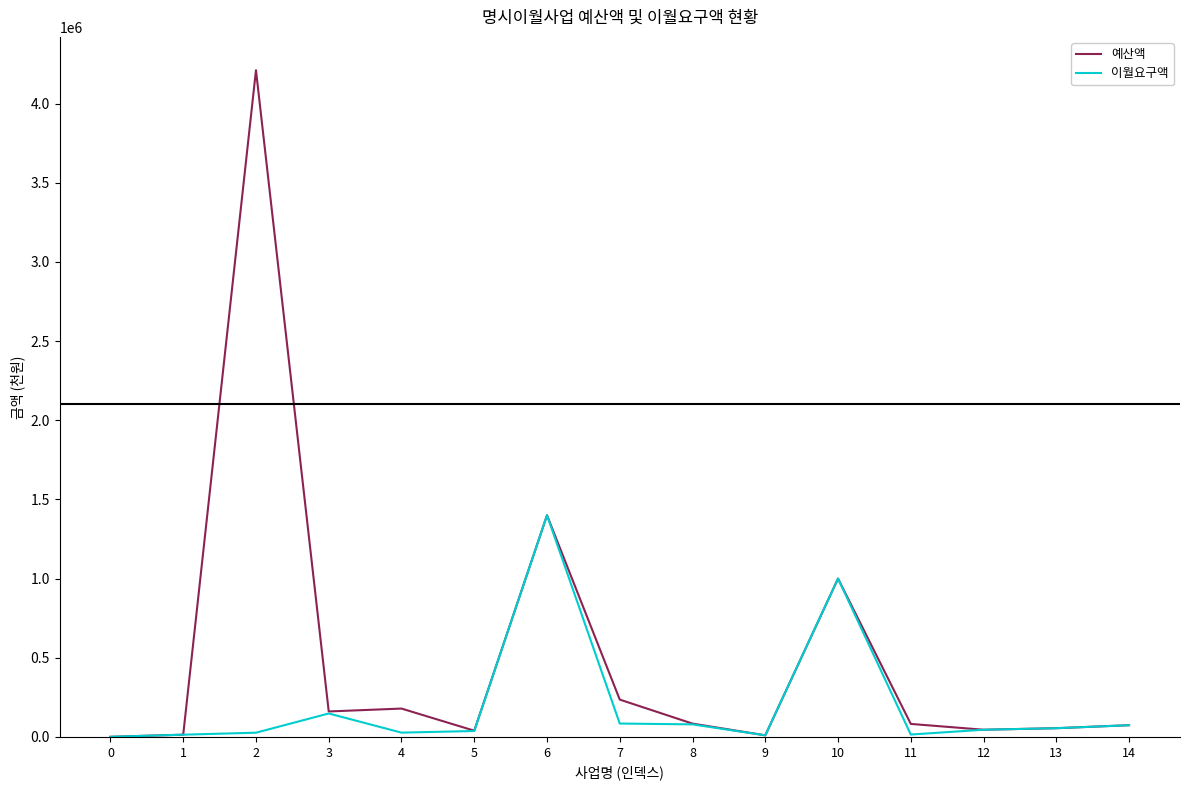

What is the sum of the 이월요구액 values at 8 and 9?

89200